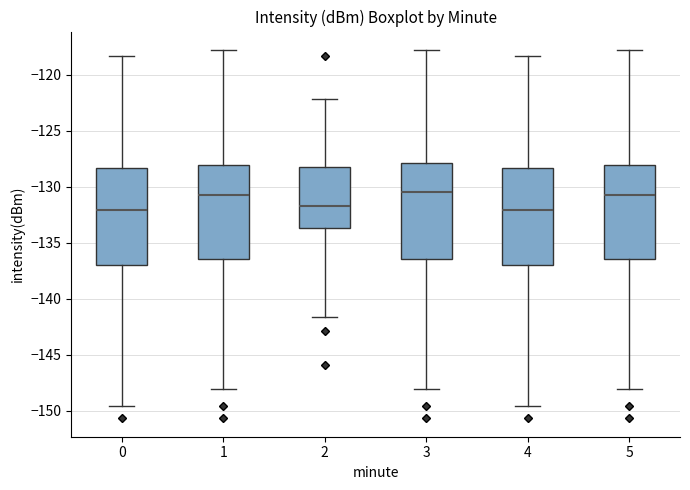

Where does the lower whisker of the box at x = 0 end on the y-axis? The values are not printed on the chart, so give them approximately, as read against the axis.

-149.5